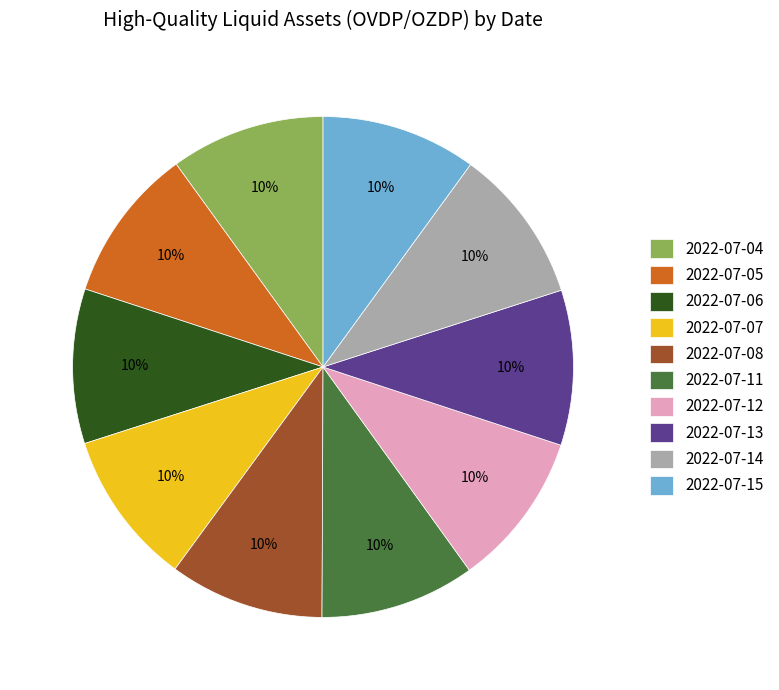

To the nearest percent, what portion does 2022-07-14 represent?

10%